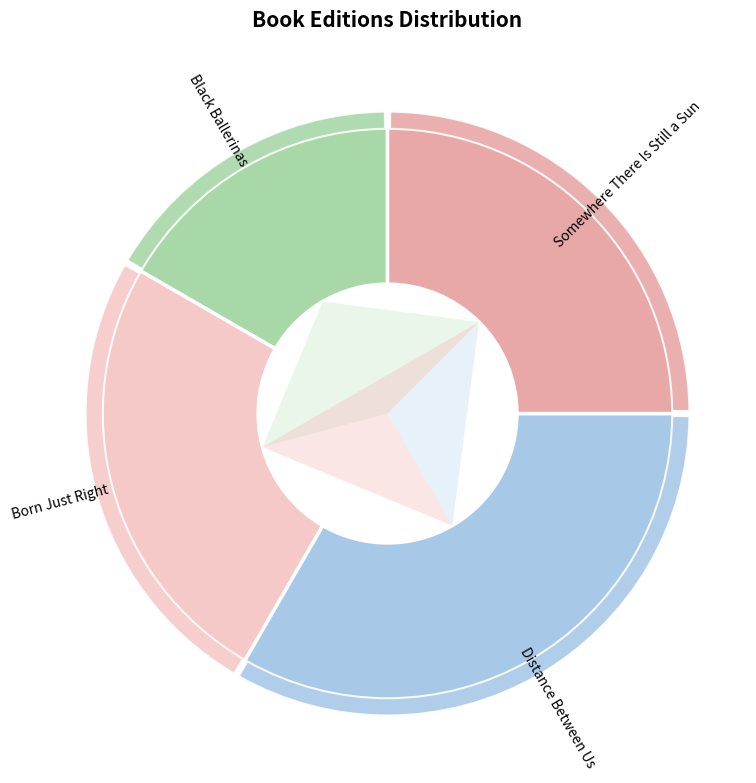

What percentage is the Black Ballerinas slice, to the nearest percent?

17%